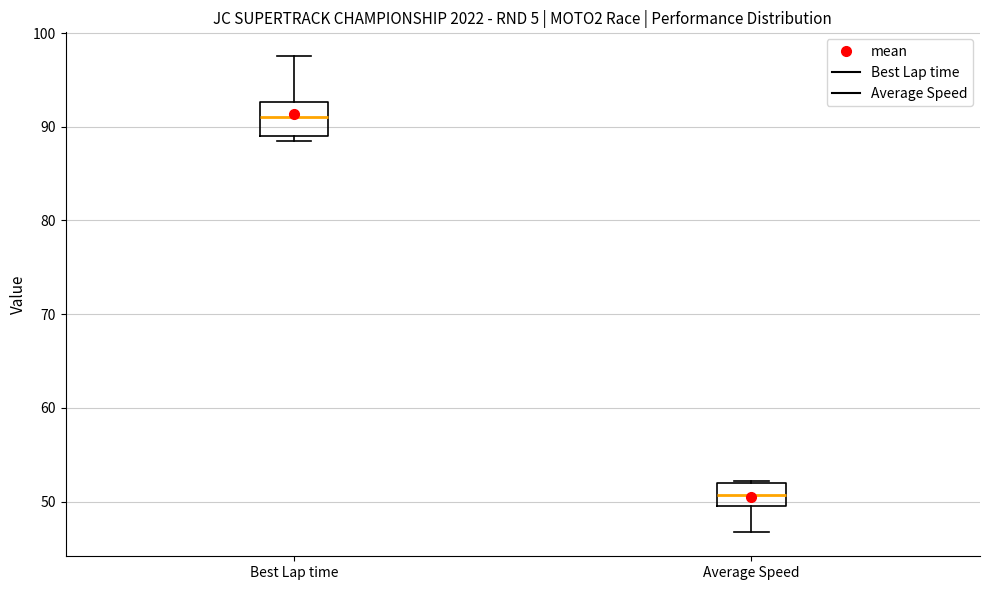

Reading left to right, read every box against the y-axis: the position of its median line, the range the box covers, and the ends of its whiskers. The values are not printed on the chart, so give them approximately, as read against the axis.

Best Lap time: median 91, box 89 to 93, whiskers 89 (just below the box's lower edge) to 98
Average Speed: median 51, box 49 to 52, whiskers 47 to 52